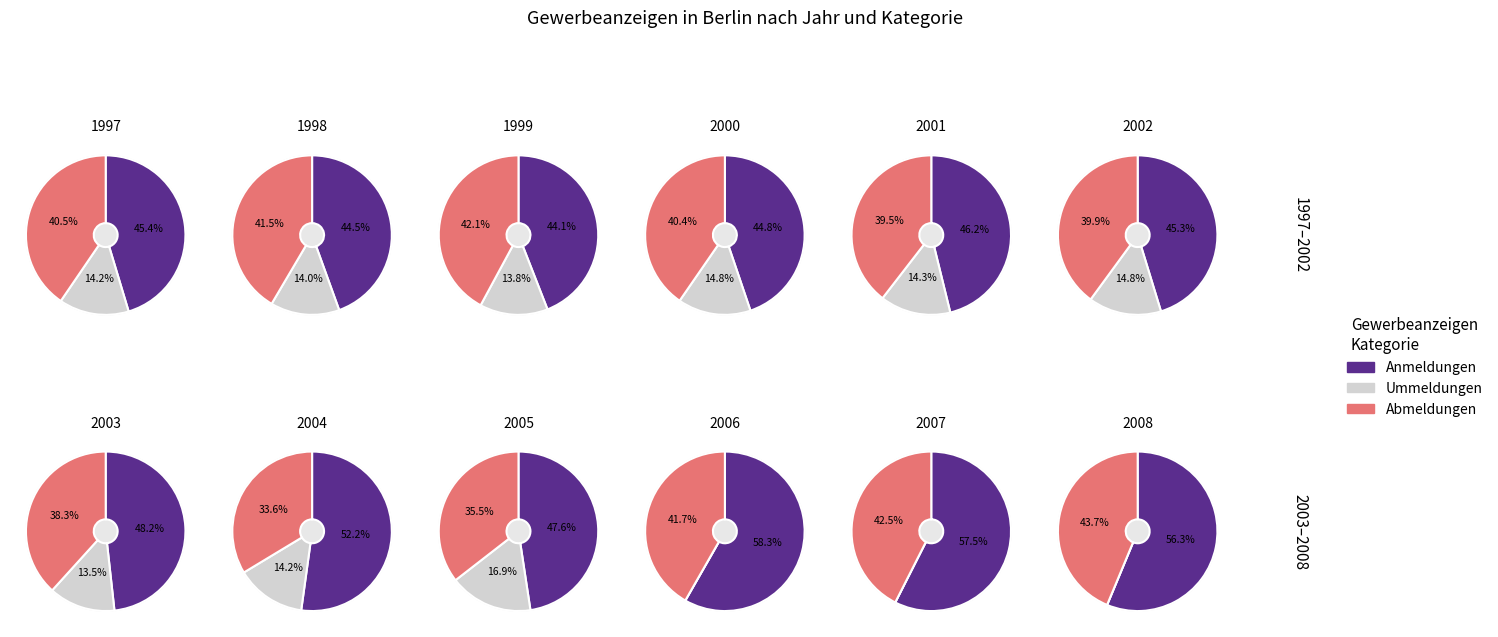

Is it true that 2005 is 1% of the pie?

False